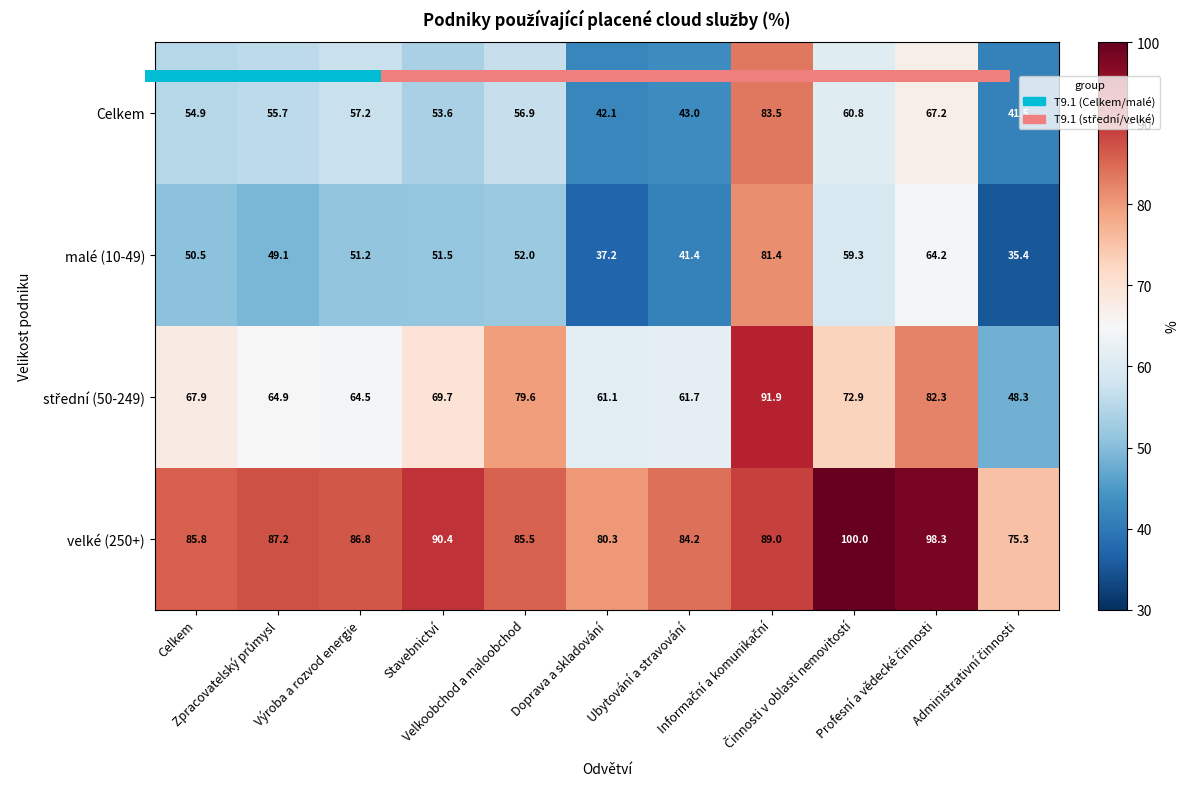

How many values in the střední (50-249) series exceed 67?

6